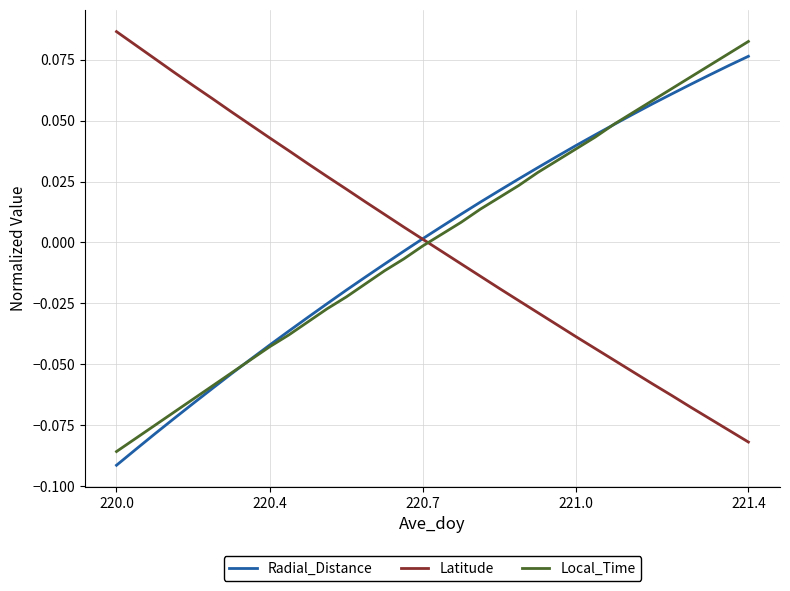

How many intersections are there between Local_Time and Latitude?

1